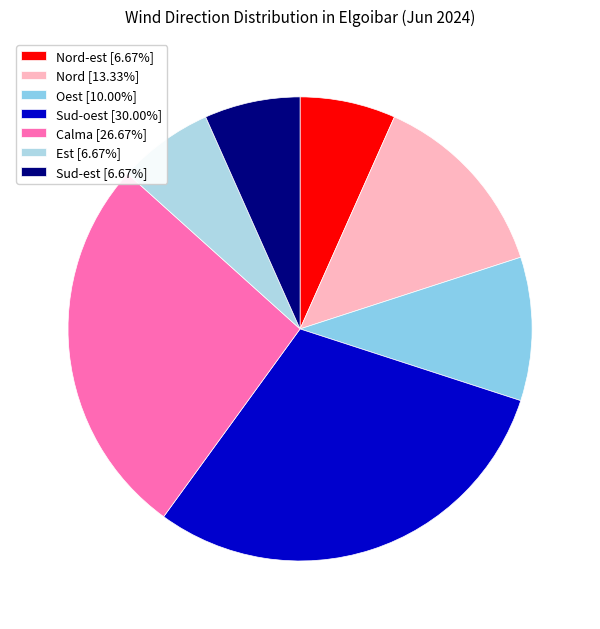

How many slices are in this pie chart?

7